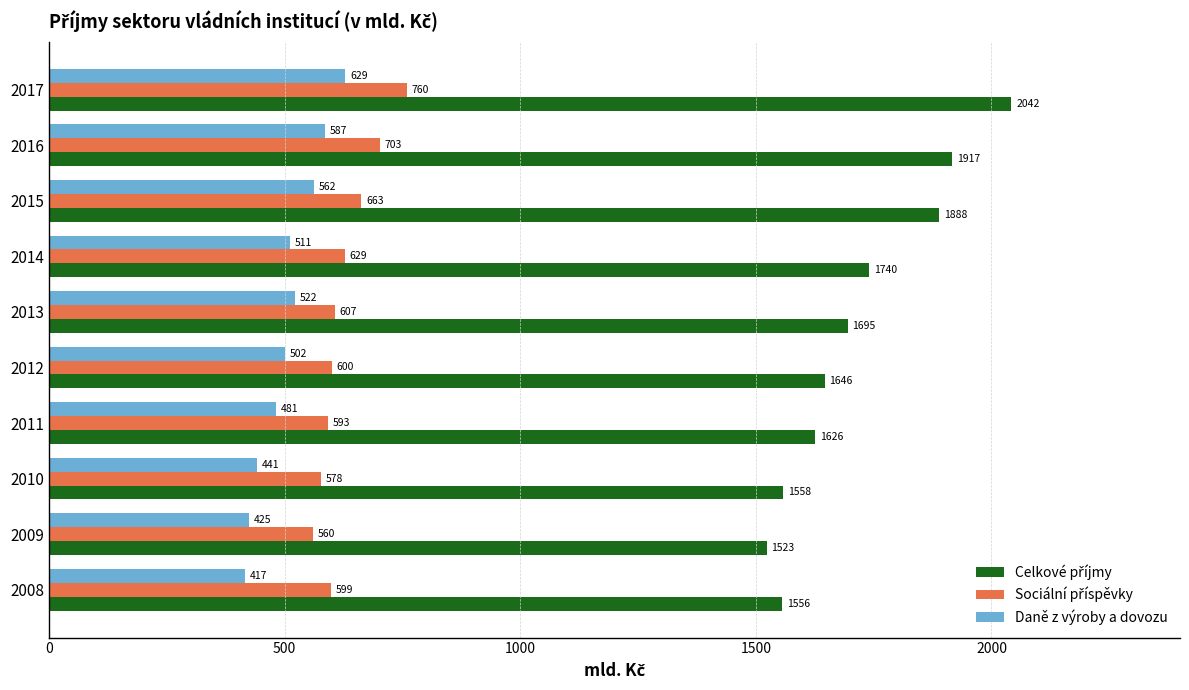

What is the lowest value of the Daně z výroby a dovozu series?

417.2